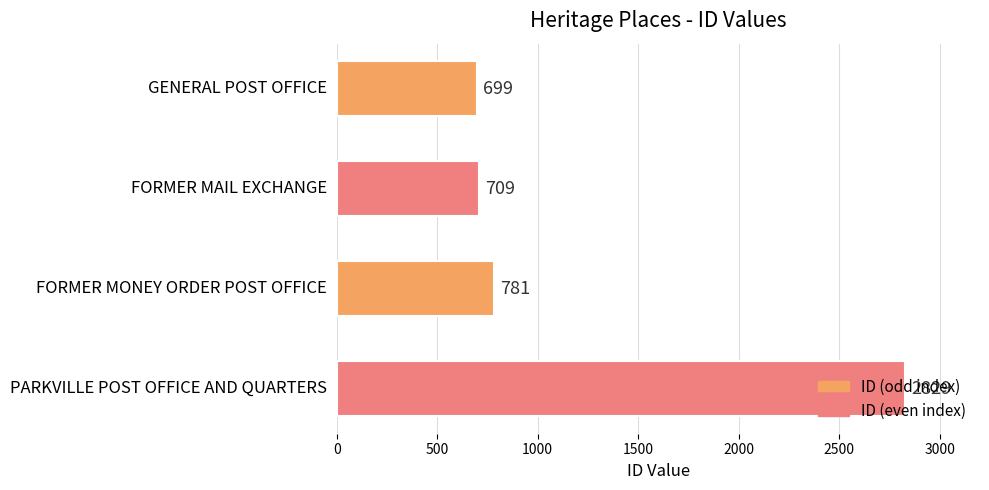

How many data points are less than 781?

2